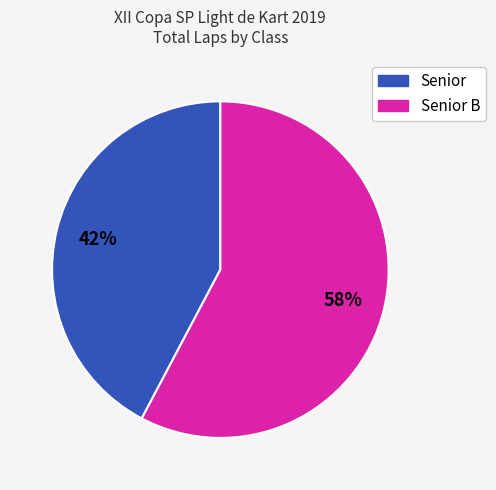

Count the number of slices in the pie.

2